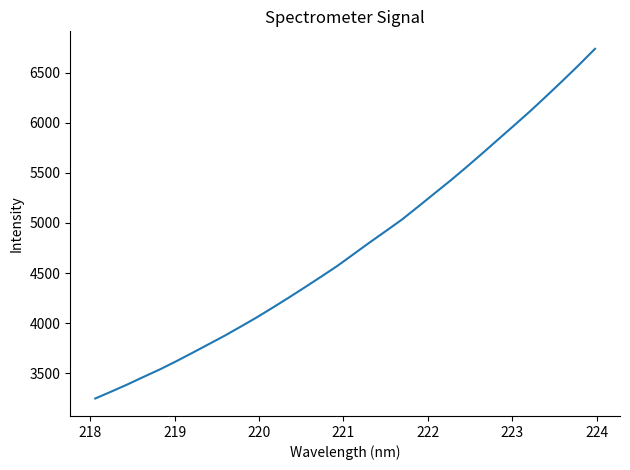

What is the smallest value displayed?

3247.4